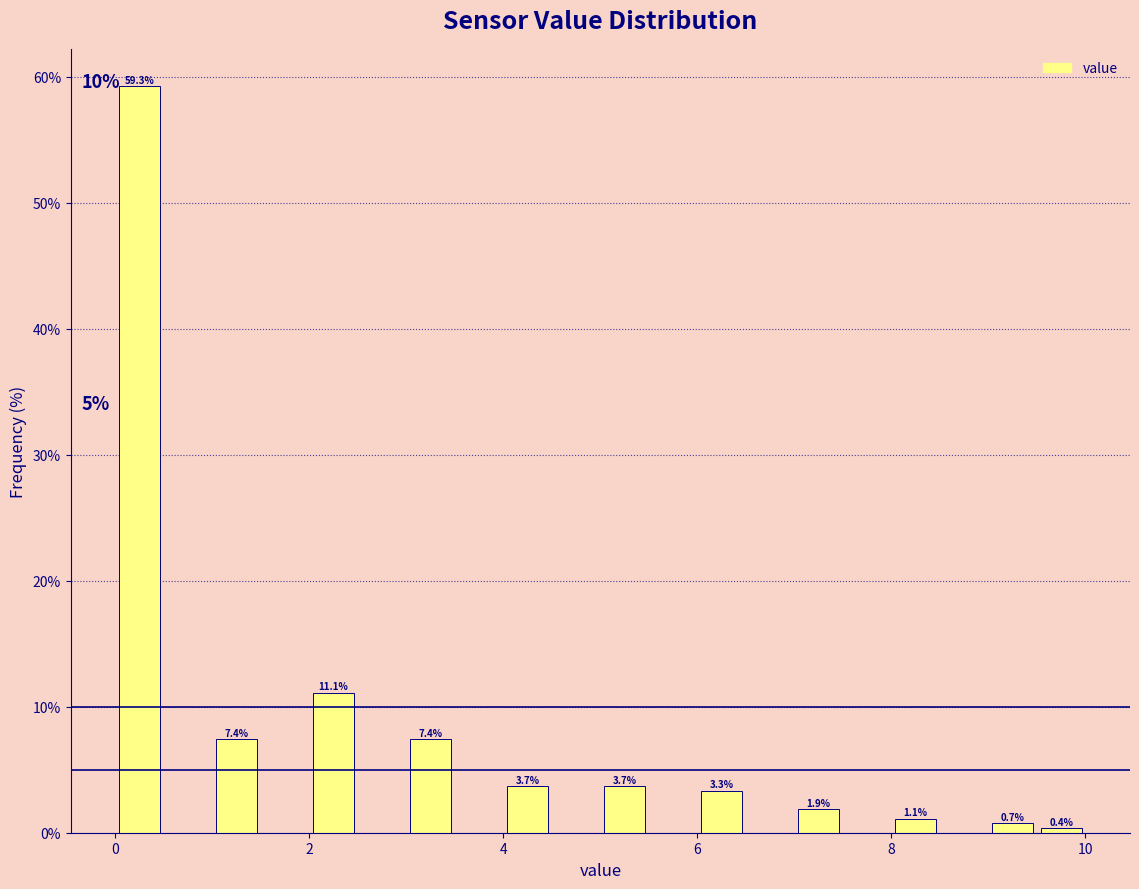

Around what value on the x-axis is the tallest bar? Give the approximate position of its centre, as read against the axis.

0.2